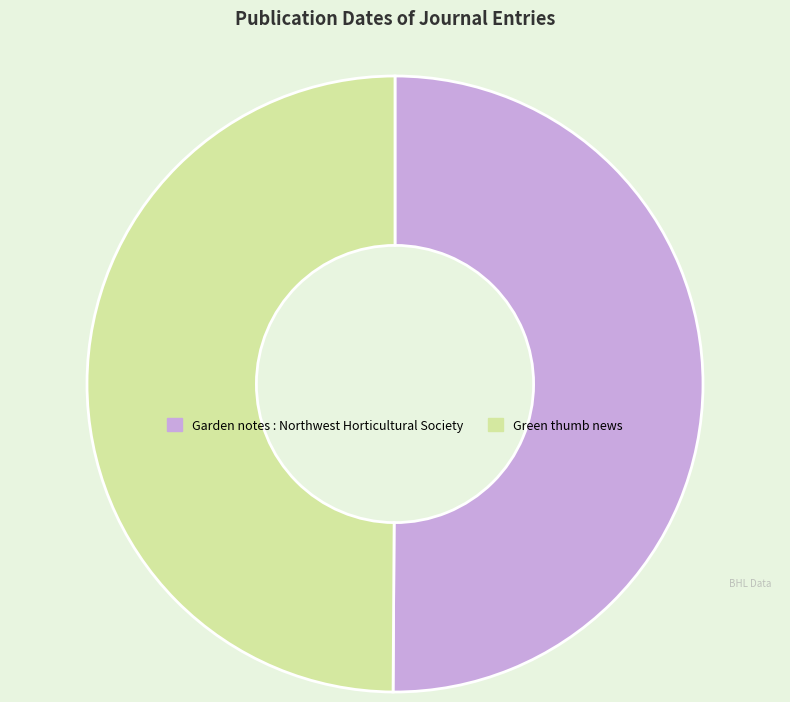

Is it true that Garden notes : Northwest Horticultural Society is 41% of the pie?

False